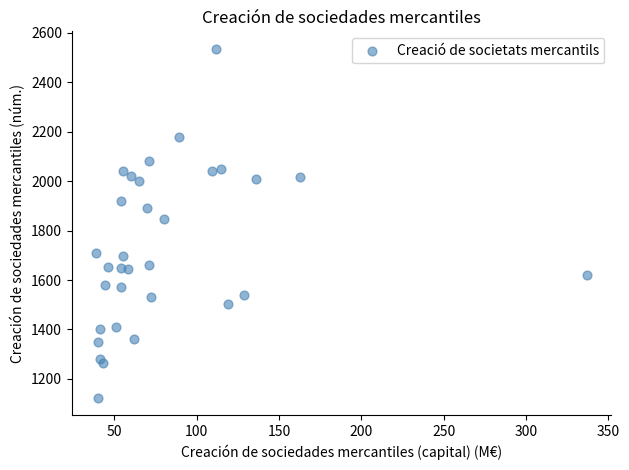

What Y value in the scatter plot is closest to 1829?

1845